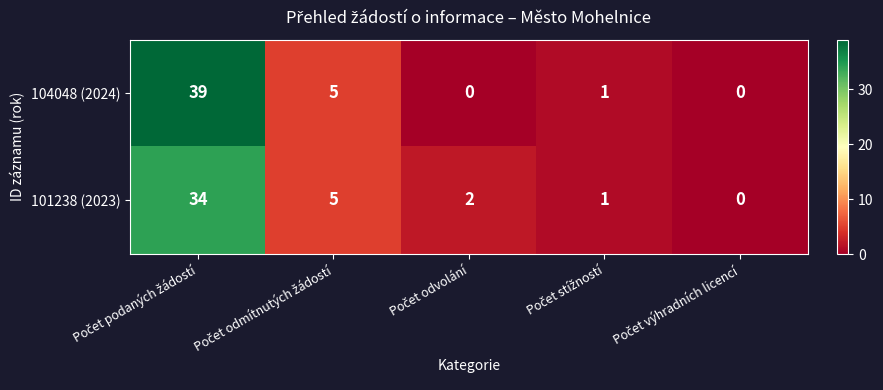

List the series in order of their overall mean, highest first.

104048 (2024), 101238 (2023)